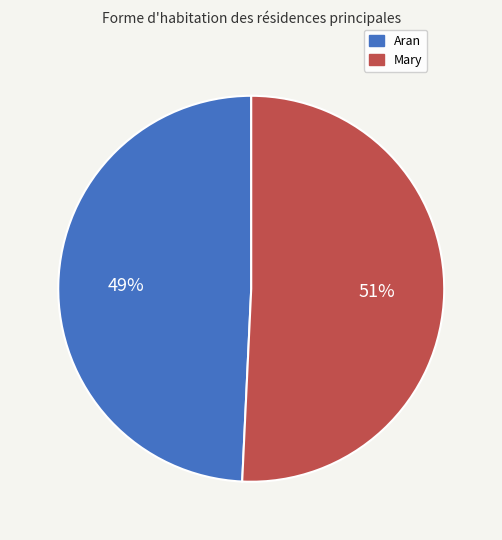

To the nearest percent, what is the combined percentage of Mary and Aran?

100%